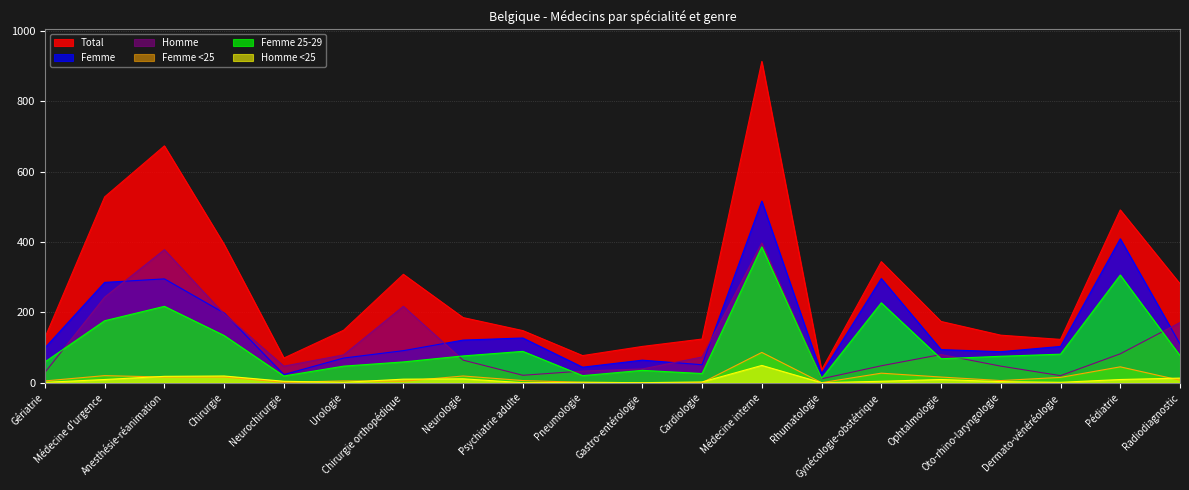

List the series in order of their peak value, lowest first.

Homme <25, Femme <25, Femme 25-29, Homme, Femme, Total